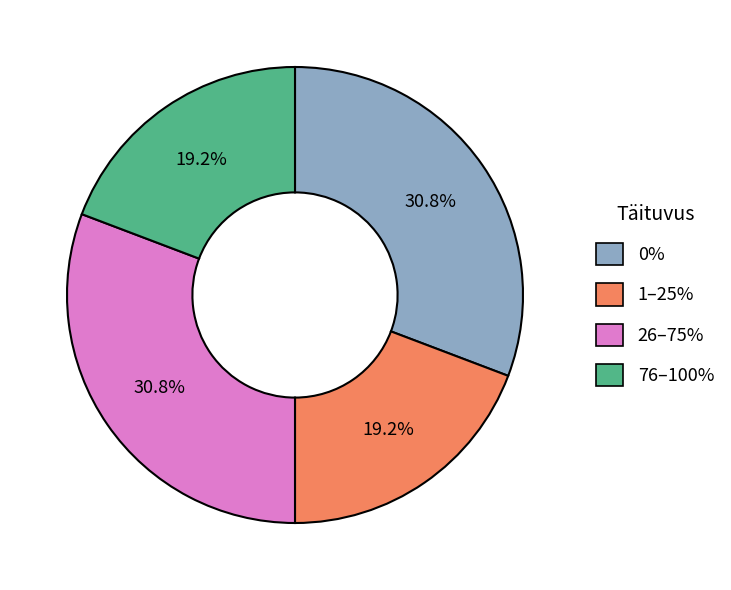

Is there any slice that represents more than half of the pie?

No